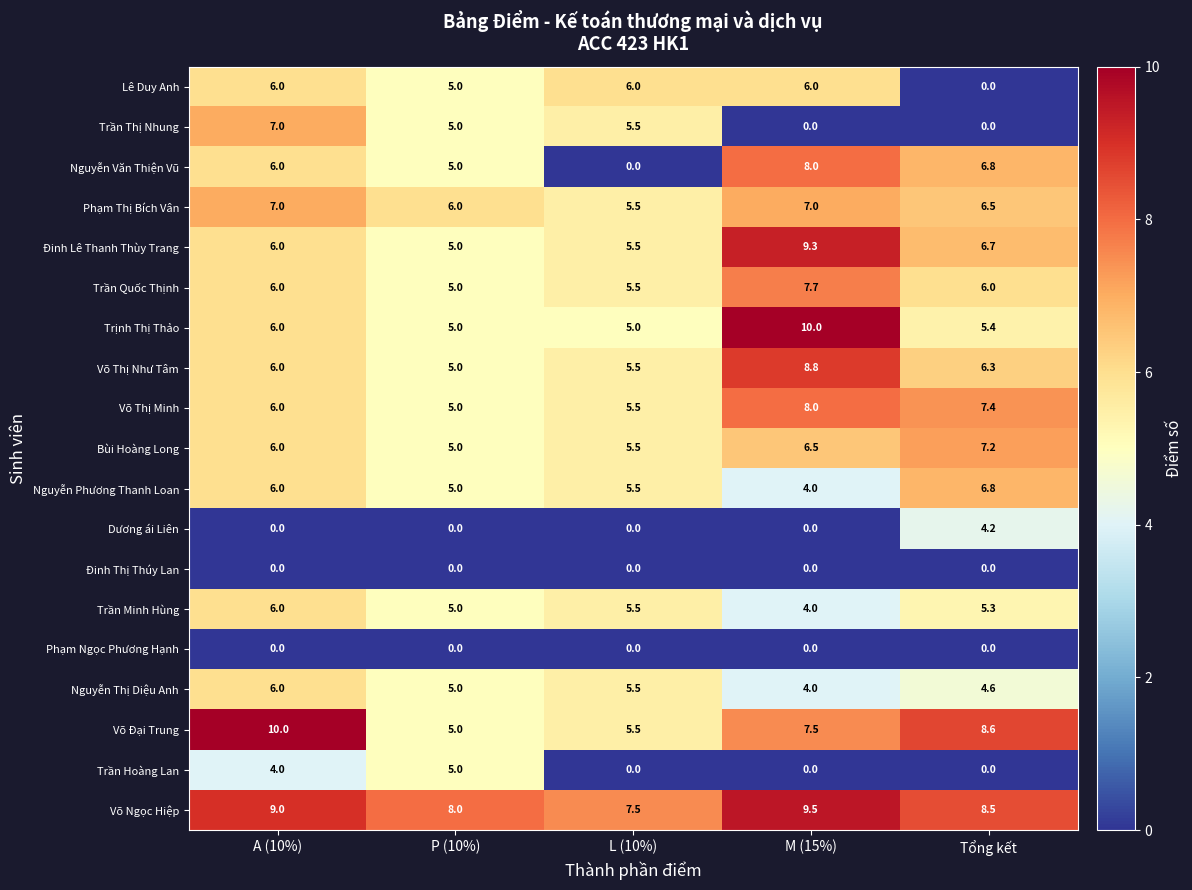

Which series has the widest spread of values?

Nguyễn Văn Thiện Vũ